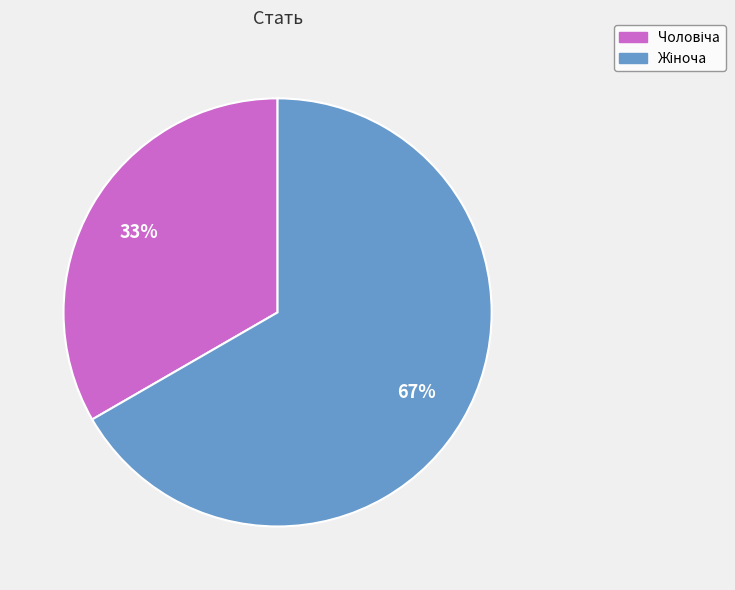

Does any single category account for the majority?

Yes